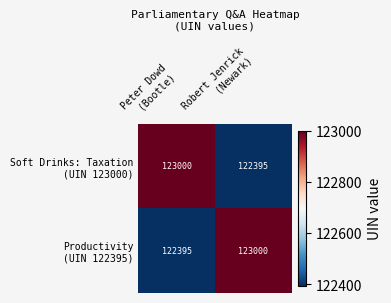

What is the smallest value displayed?

122395